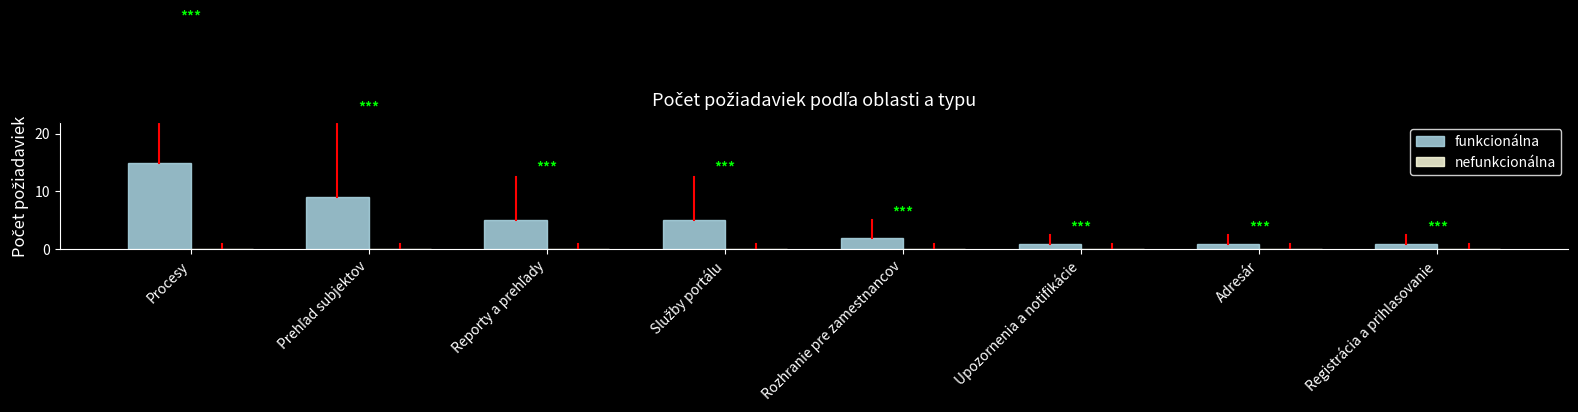

What is the label of the 7th bar from the left?

Adresár